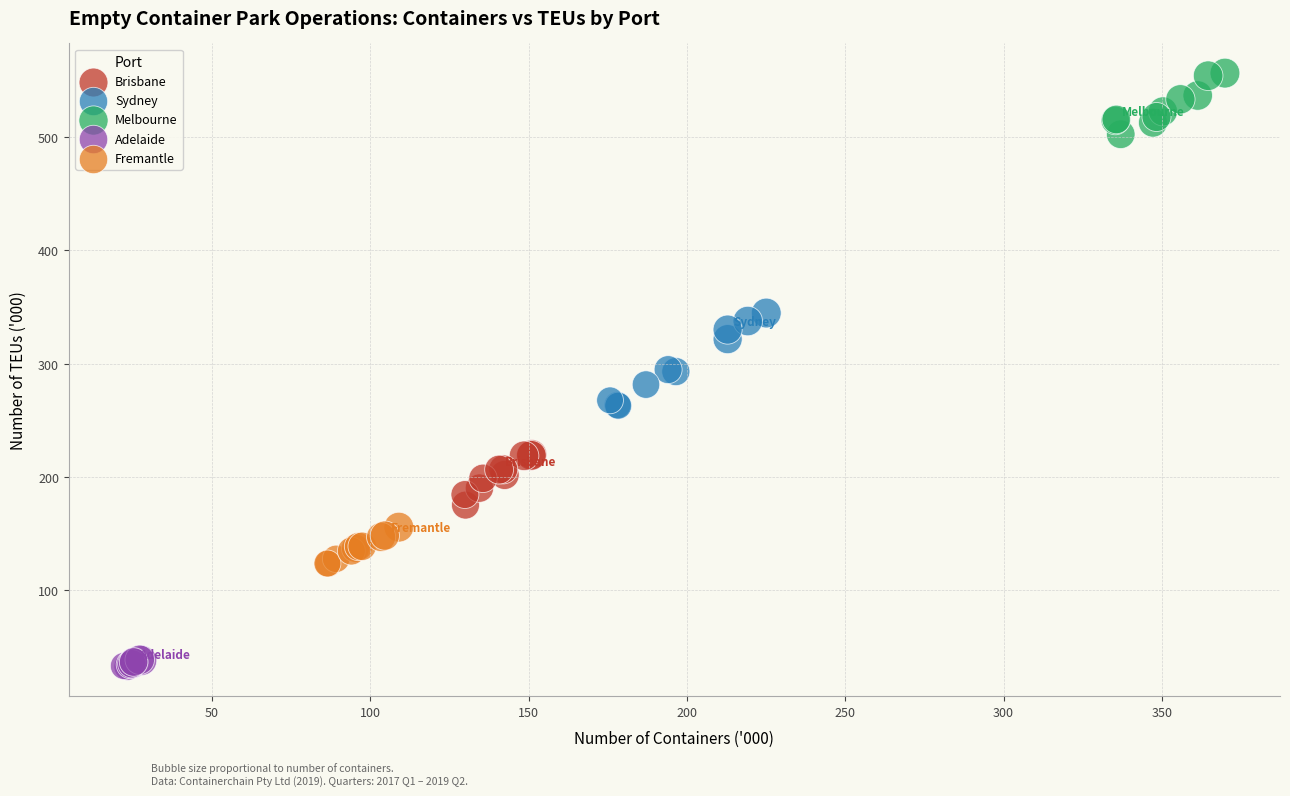

Which series reaches the minimum Y coordinate?

Adelaide